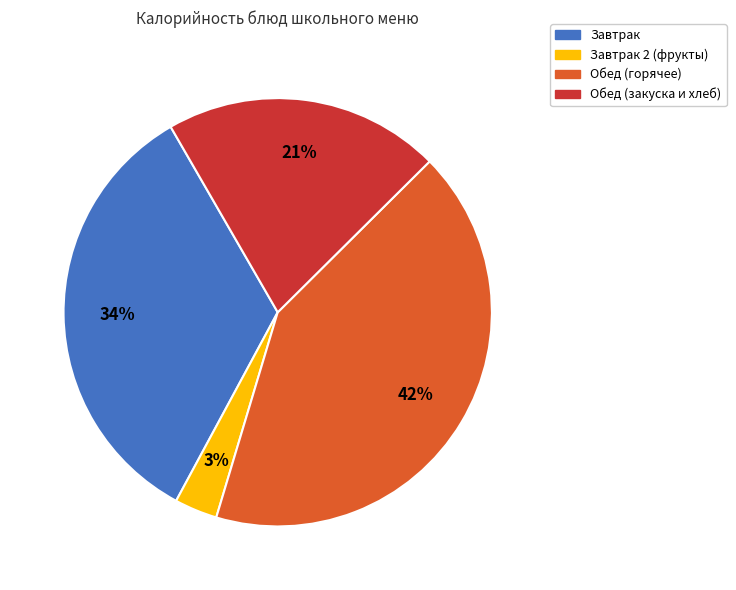

To the nearest percent, what is the average slice percentage?

25%